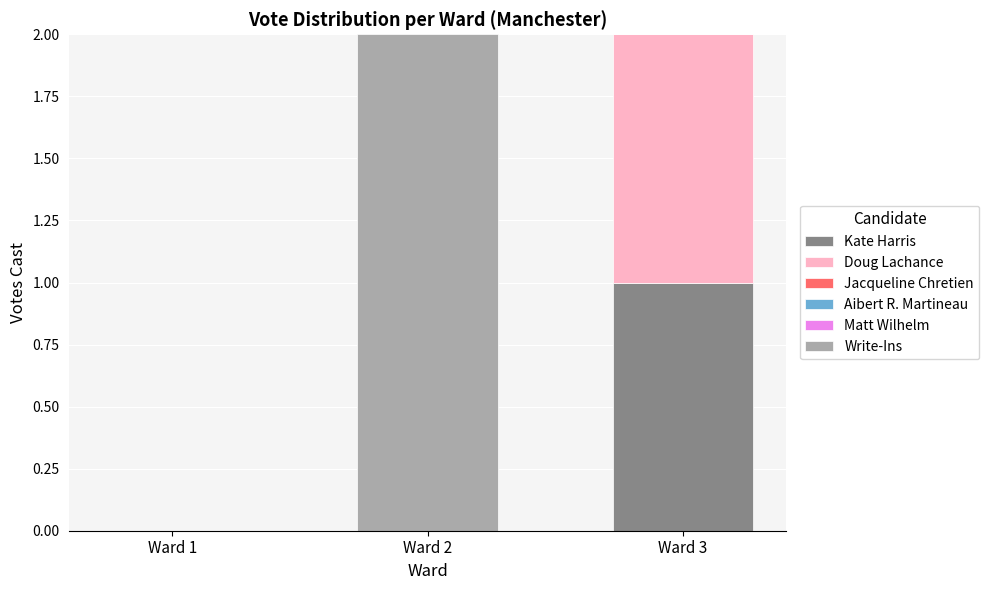

Count the number of data series in this chart.

3